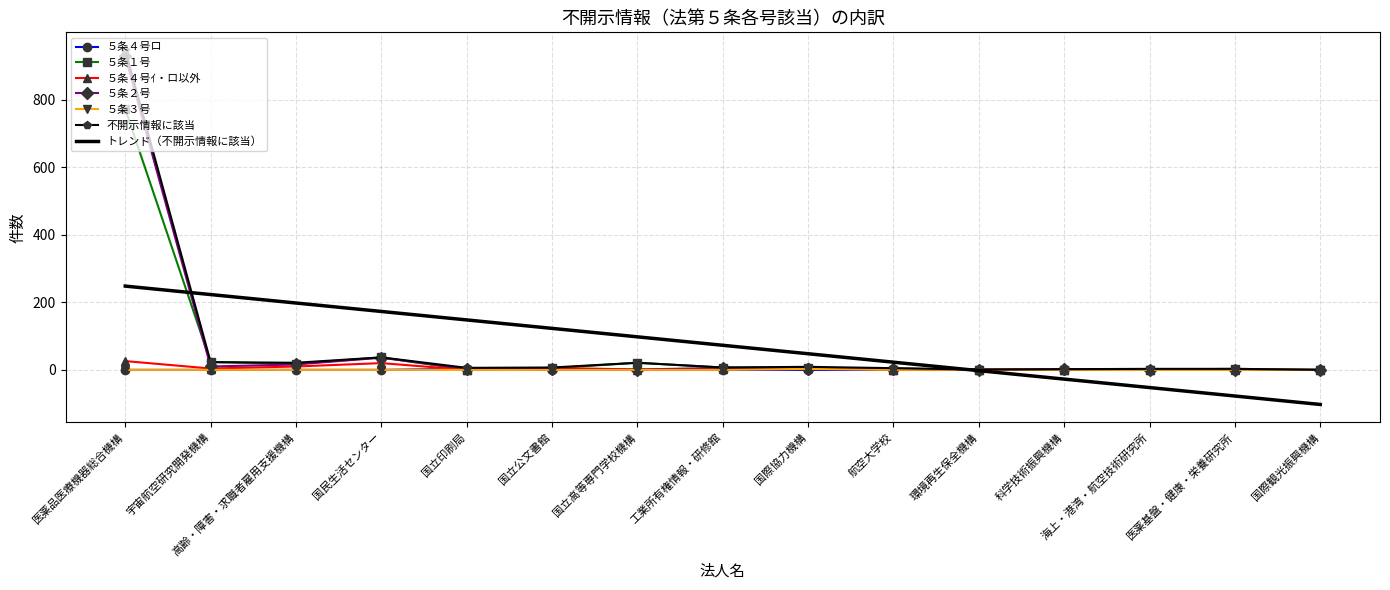

Is the value of 不開示情報に該当 at 医薬基盤・健康・栄養研究所 greater than the value of トレンド（不開示情報に該当） at 国立高等専門学校機構?

No